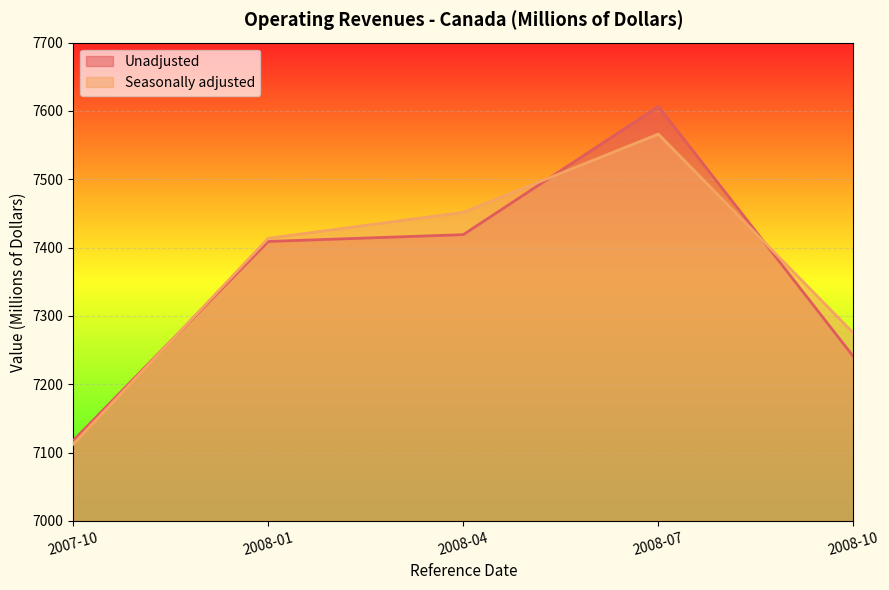

Where is the first local maximum for Seasonally adjusted?

2008-07